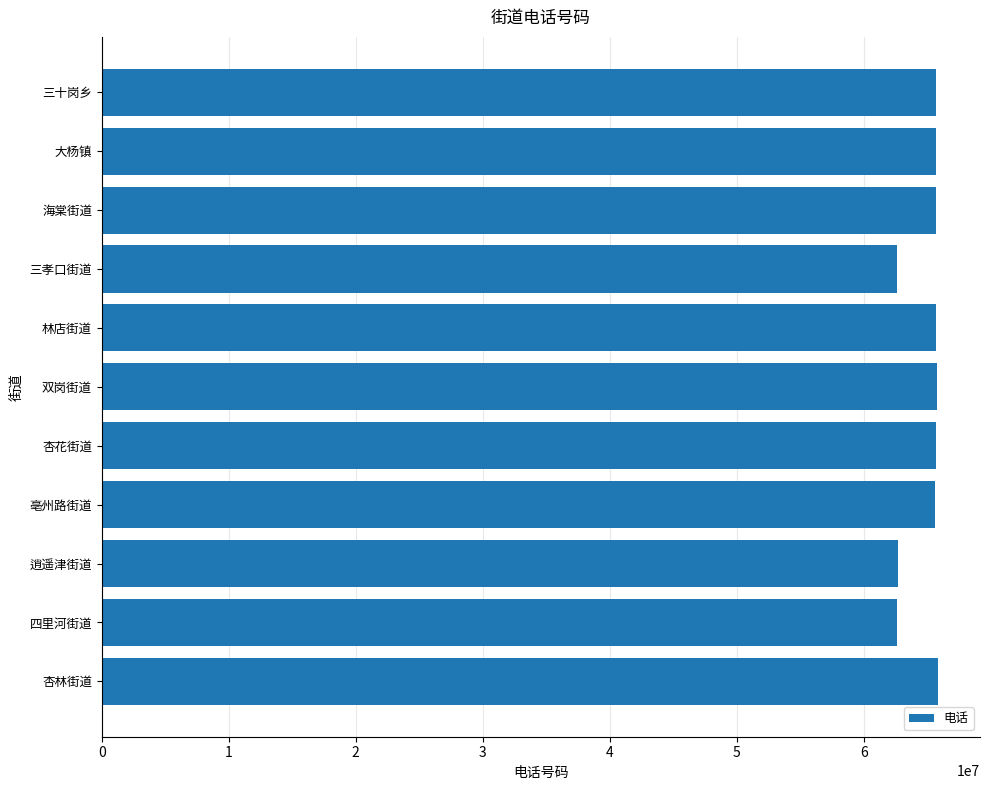

Approximately how many times larger is the value at 四里河街道 compared to 三十岗乡?

1.0